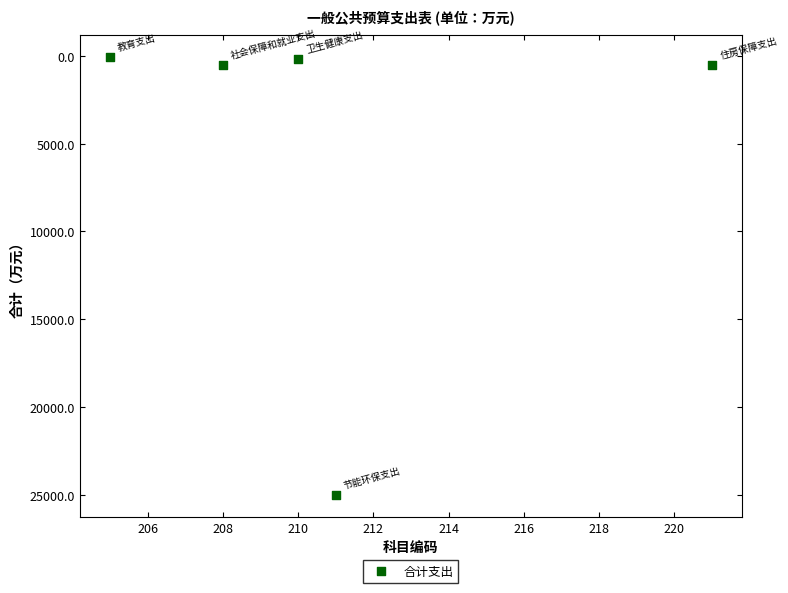

What is the range of Y values (max minus min)?

24978.3